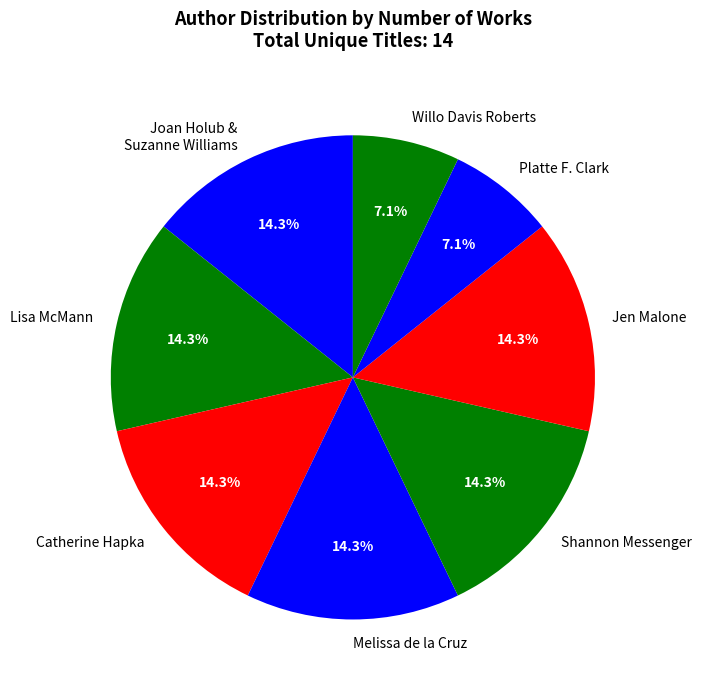

Do Platte F. Clark and Melissa de la Cruz together represent more than half of the pie?

No